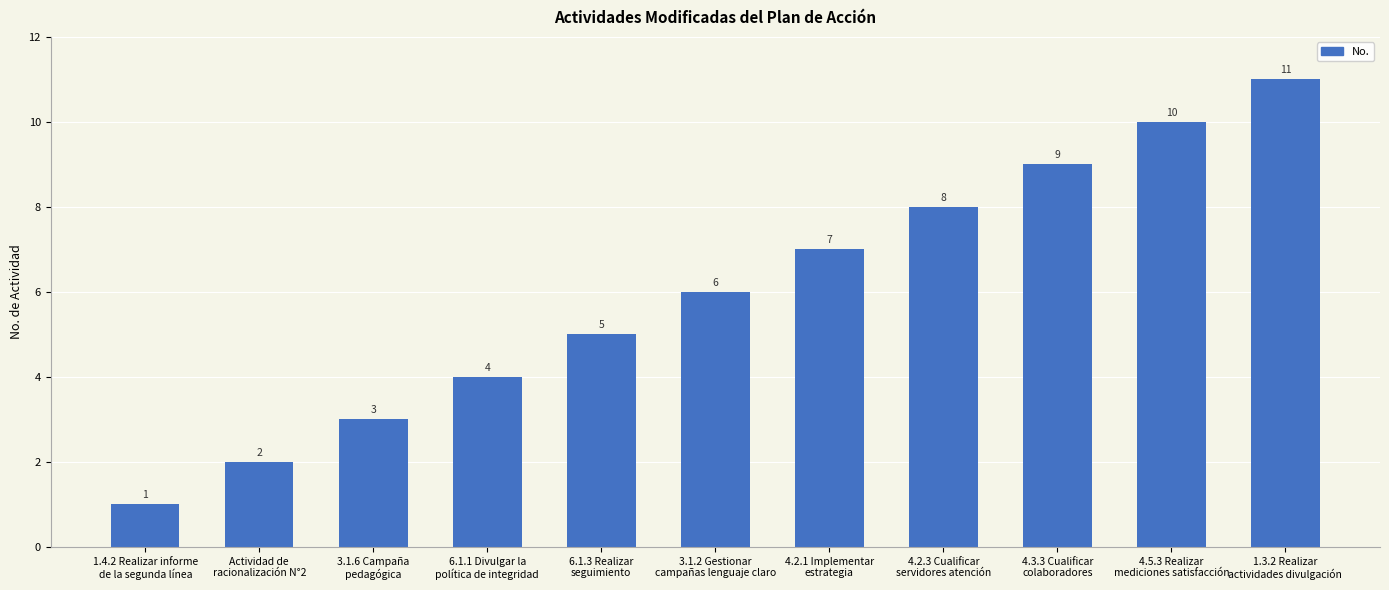

Is it true that the value at 6.1.1 Divulgar la
política de integridad is 4?

True